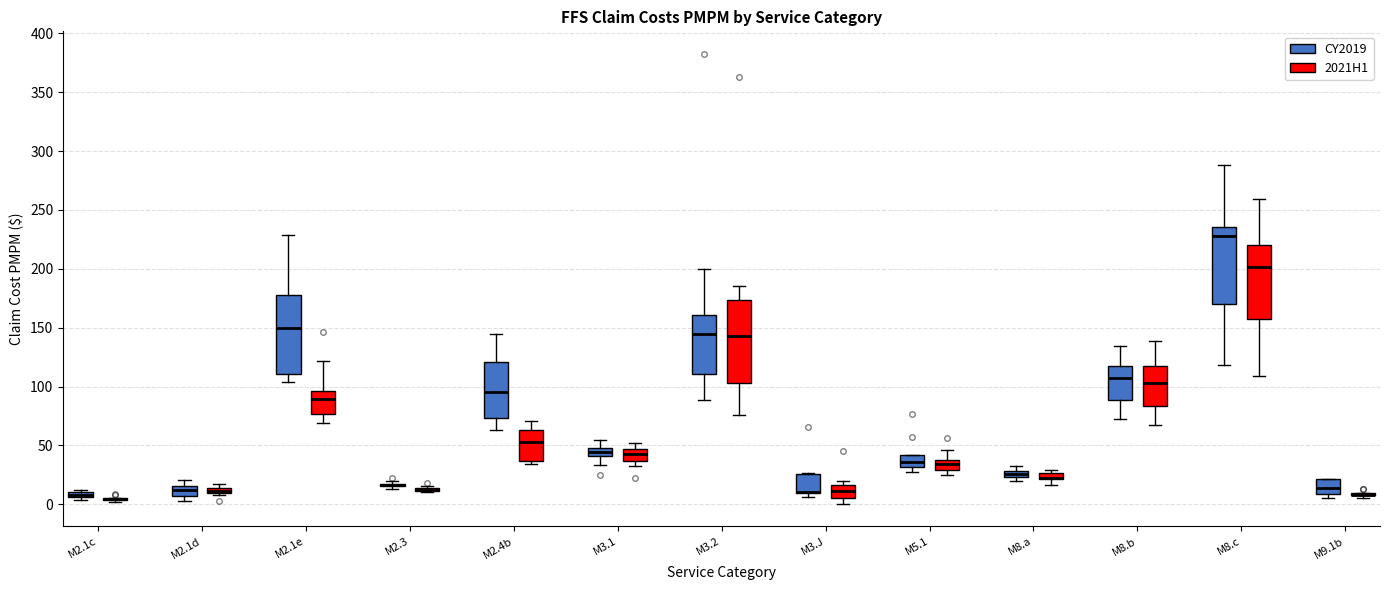

Where is the upper edge of the box for M2.1c (CY2019) on the y-axis? The values are not printed on the chart, so give them approximately, as read against the axis.

10